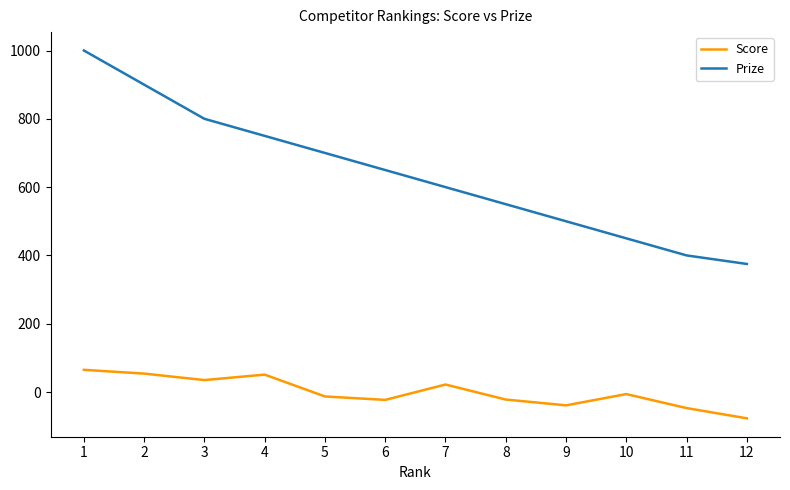

Is this an area chart (filled region under the line)?

No